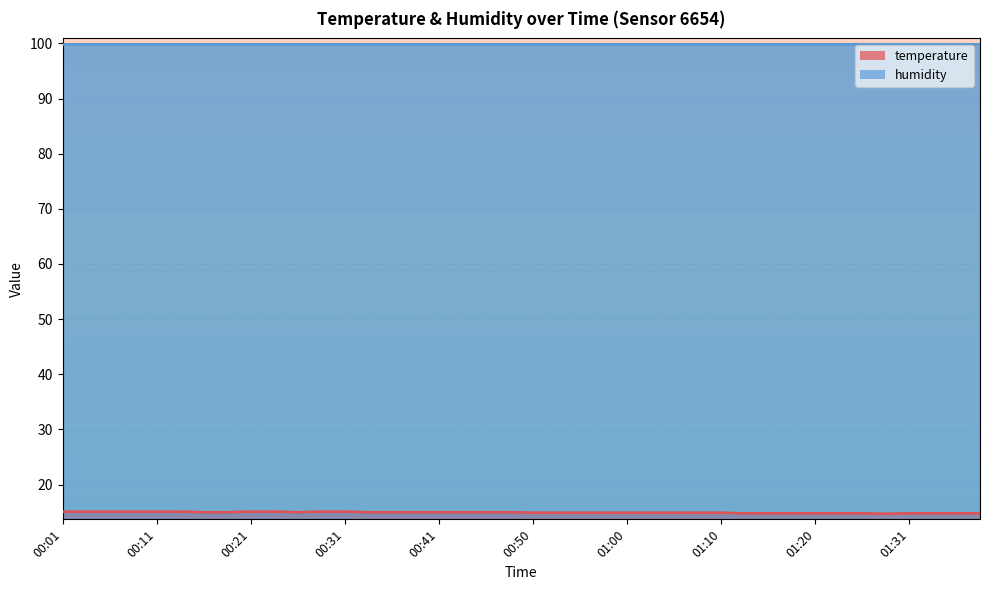

Where does the data first go above 15?

00:01